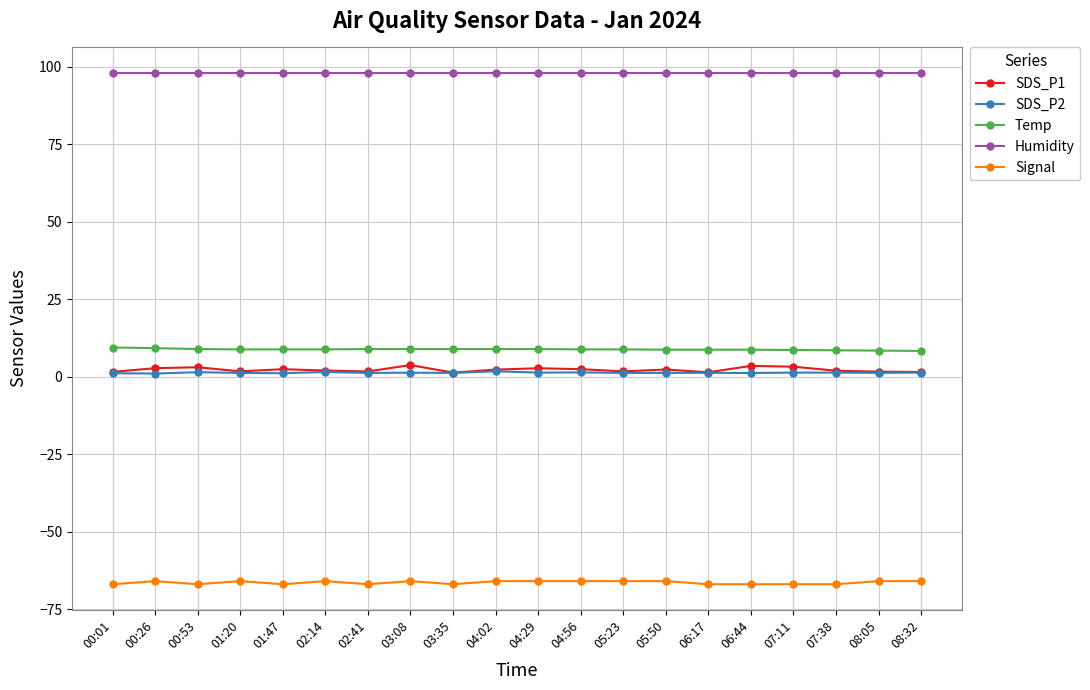

The Humidity series shows 145.6 at 07:38. True or false?

False